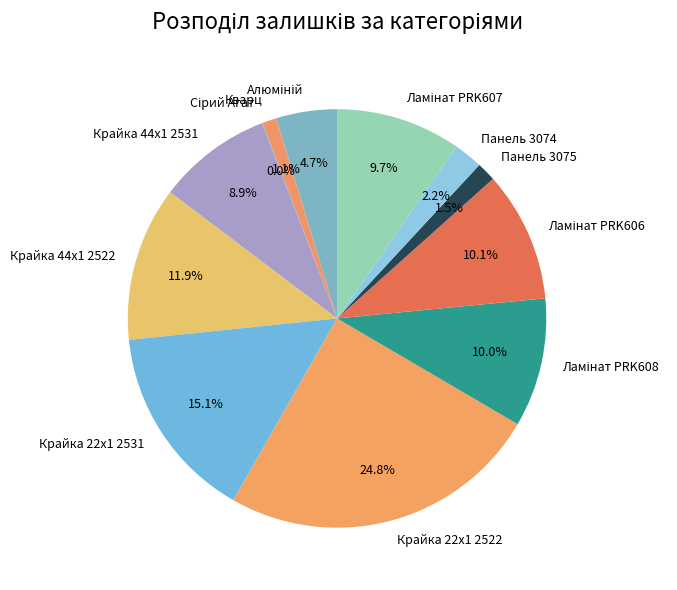

What is the total percentage of Кварц and Панель 3075?

2.6%